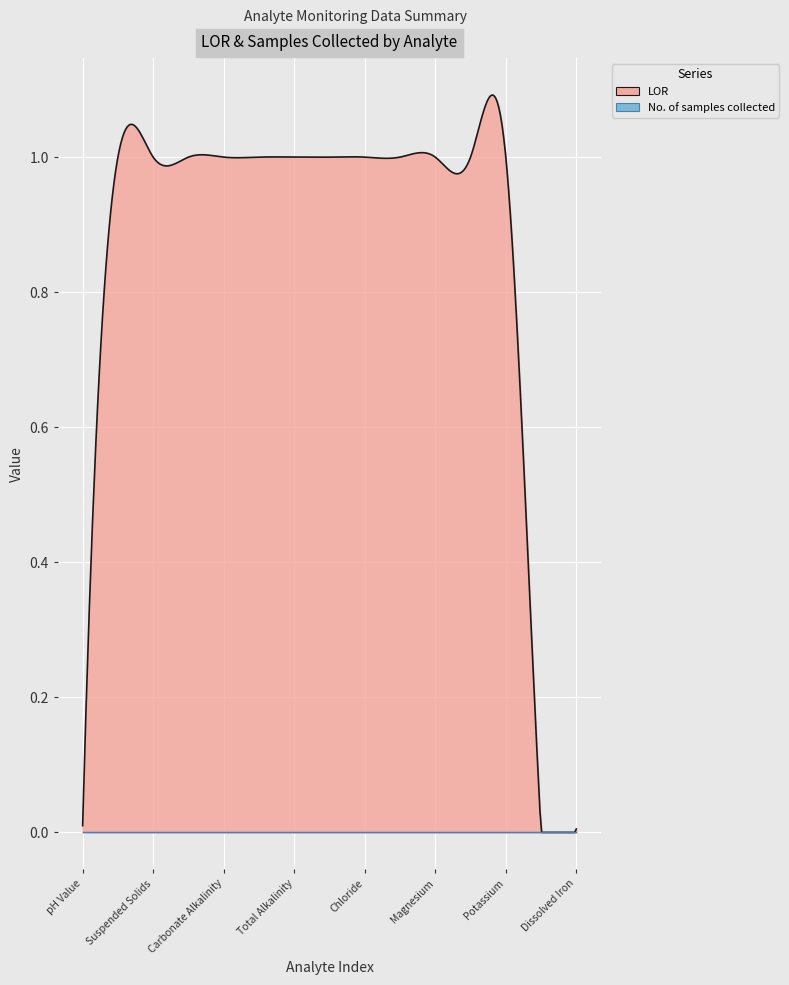

At which label does No. of samples collected reach its peak?

pH Value